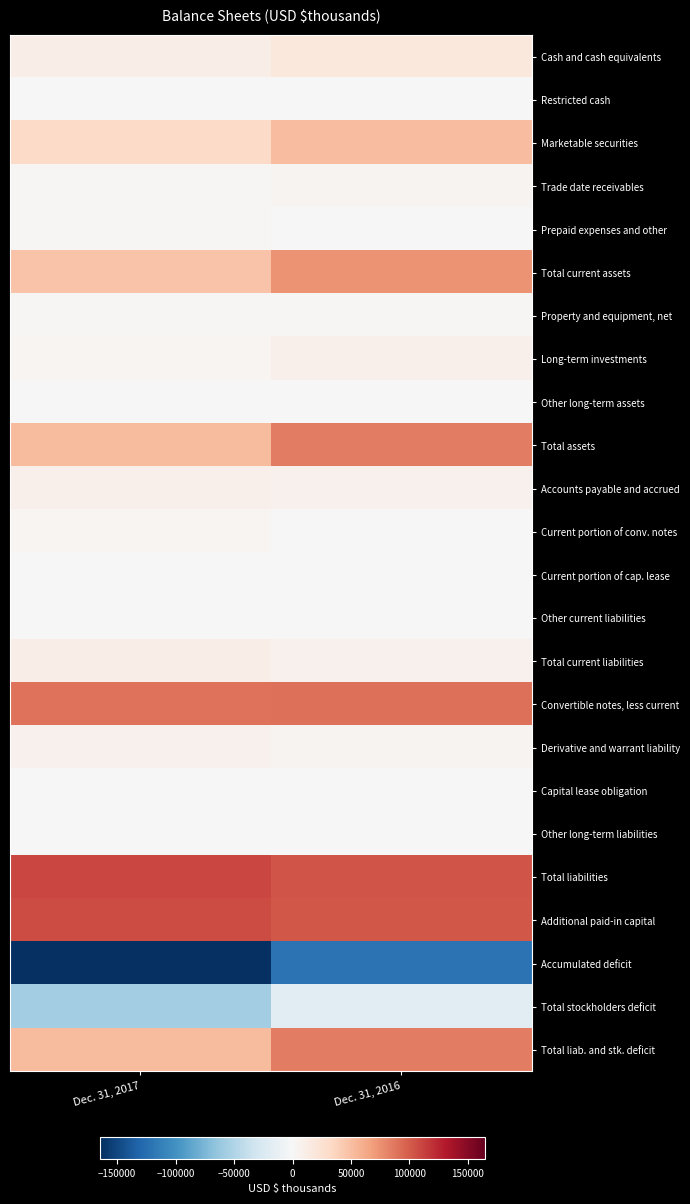

What is the spread (max minus min) of values at Dec. 31, 2016?

224923